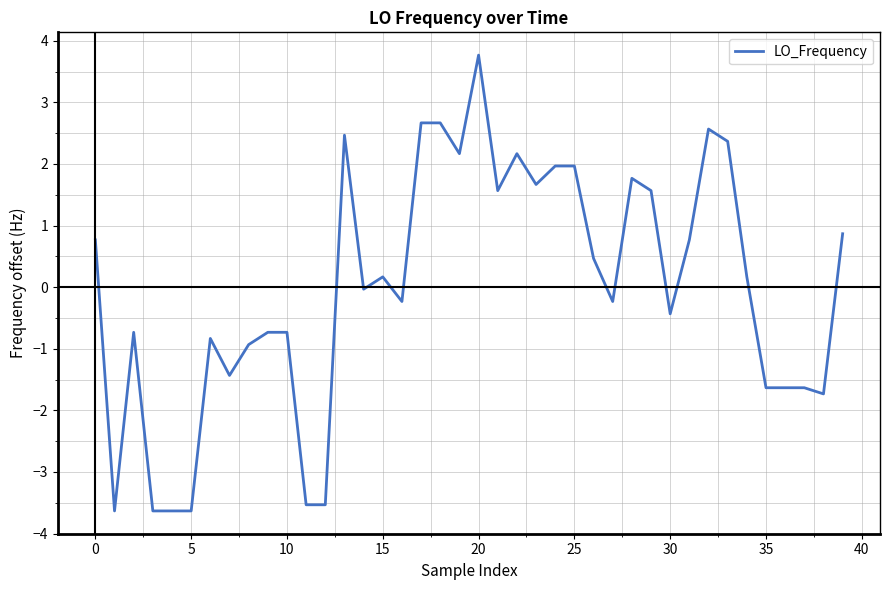

What is the greatest value displayed?

3.8